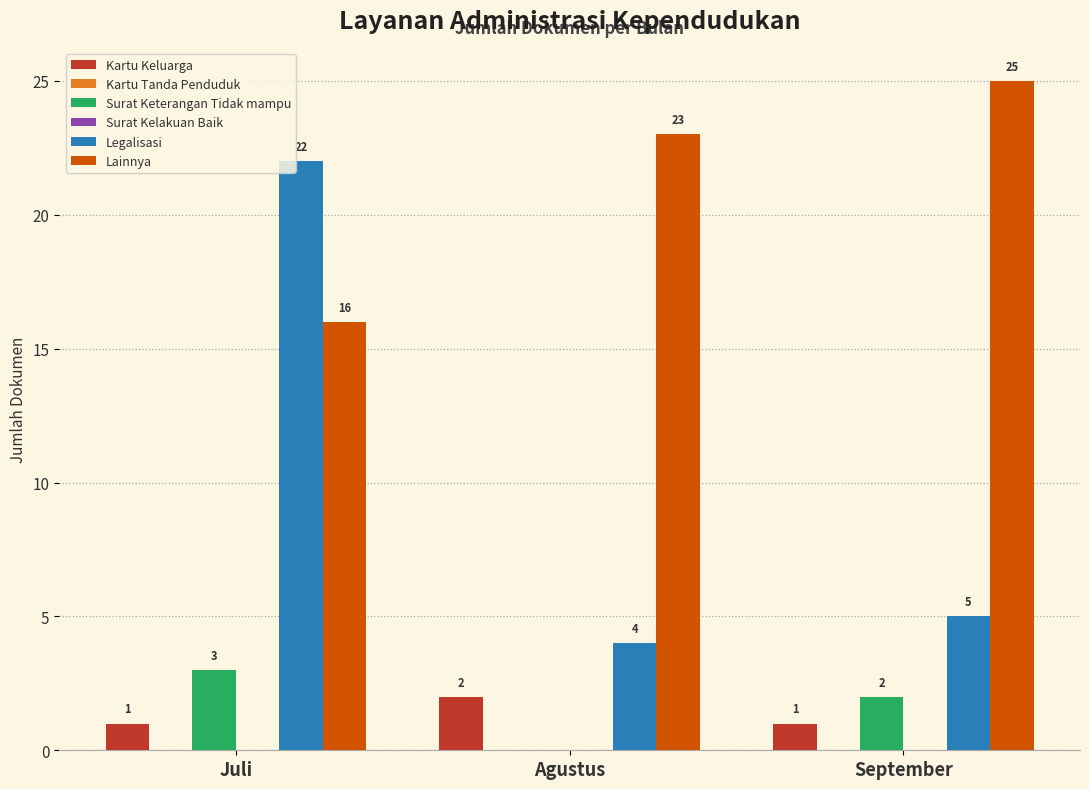

Does the chart contain any negative values?

No